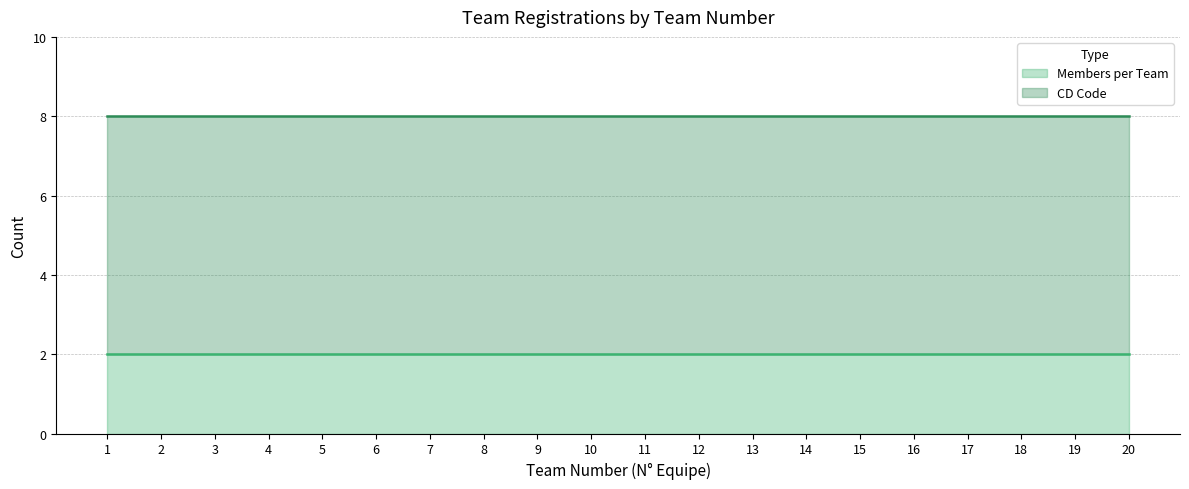

Between 6 and 8, which series saw the biggest shift?

Members per Team